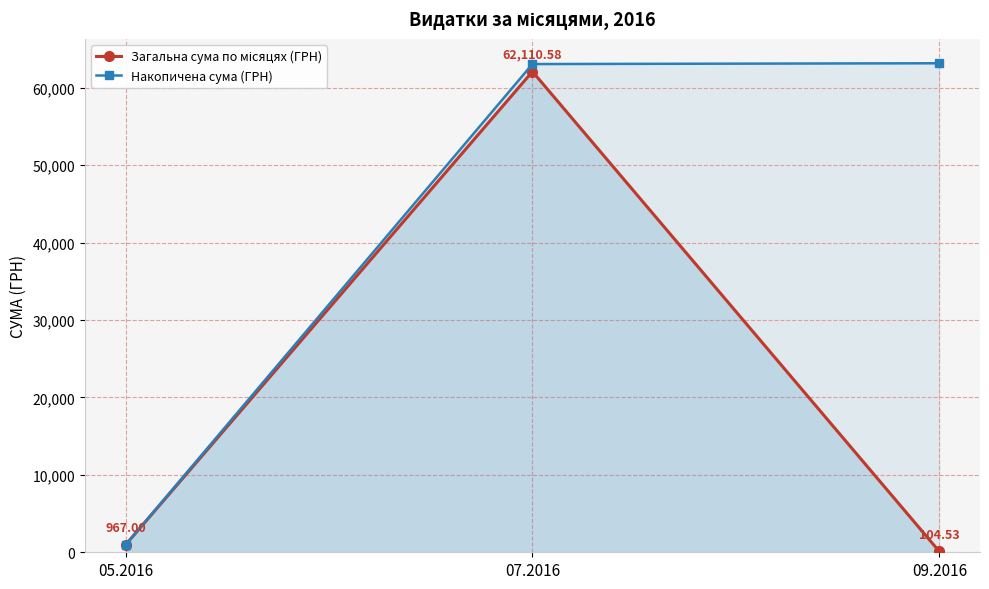

List the labels in order of Накопичена сума (ГРН) value, smallest first.

05.2016, 07.2016, 09.2016